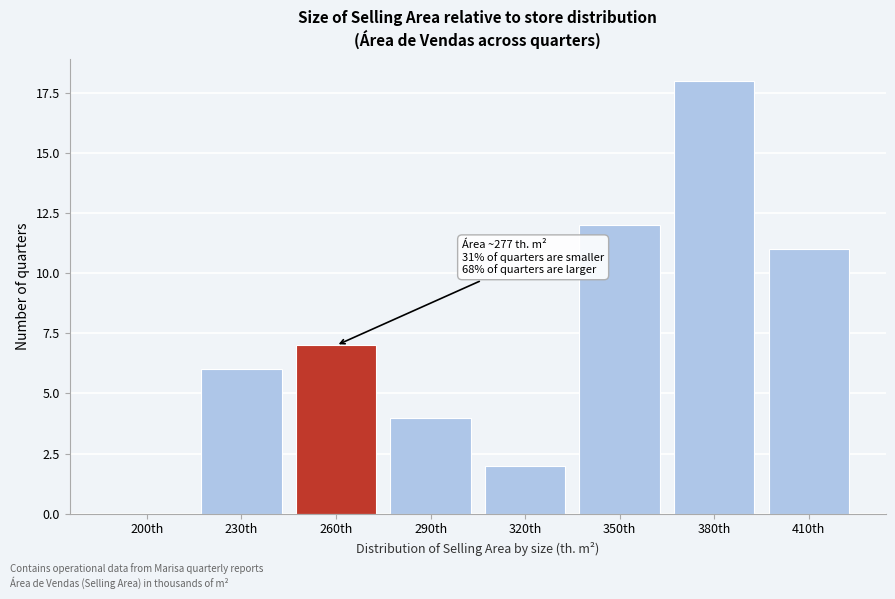

Reading left to right, list all the values displayed in this chart.

200th=0	230th=6	260th=7	290th=4	320th=2	350th=12	380th=18	410th=11